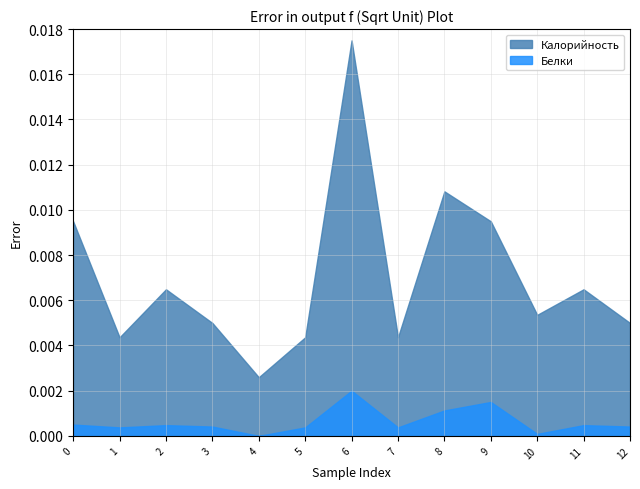

List the series in order of their peak value, lowest first.

Белки, Калорийность